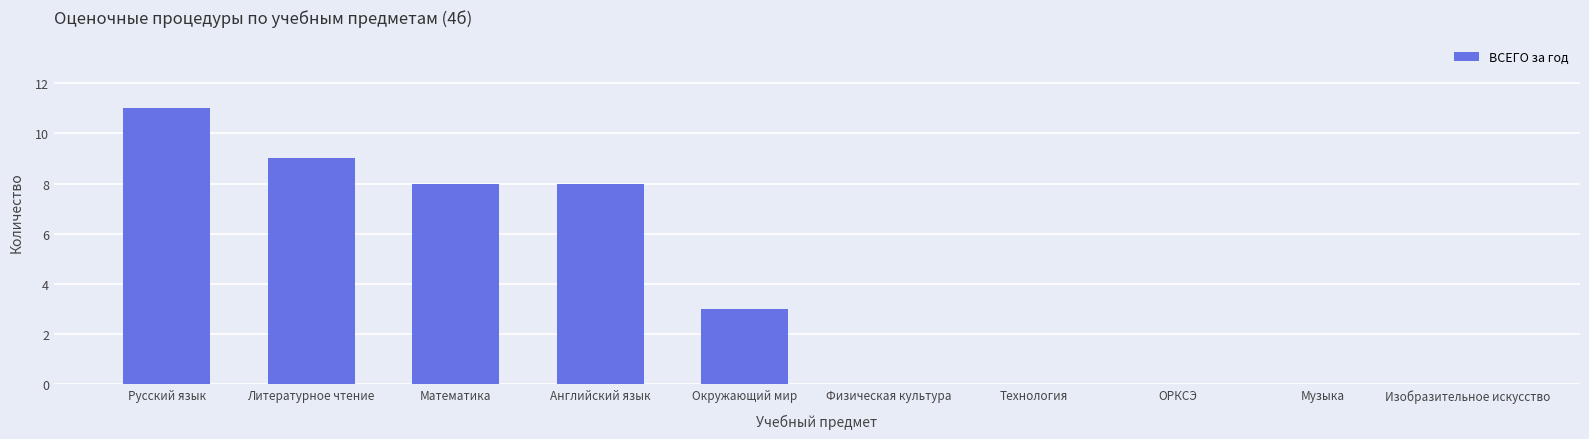

Count the number of data series in this chart.

1